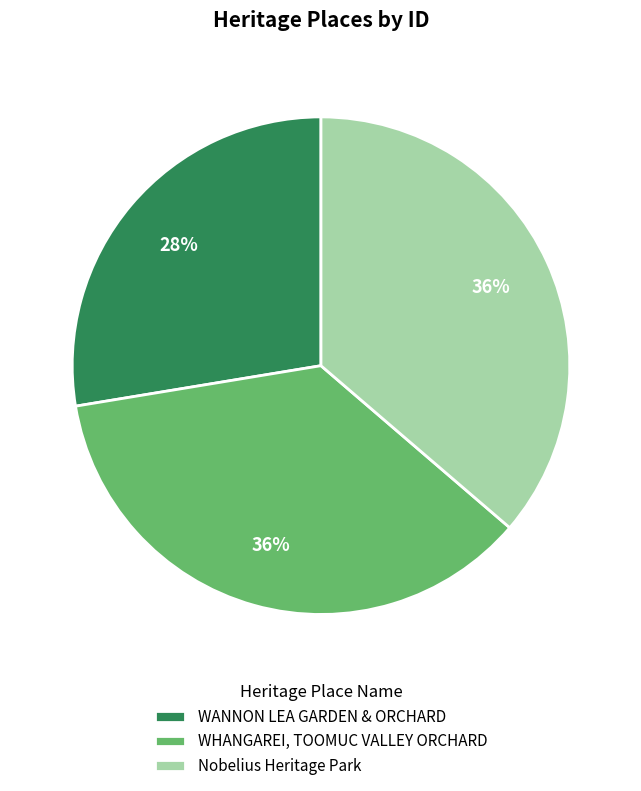

Do Nobelius Heritage Park and WHANGAREI, TOOMUC VALLEY ORCHARD together represent more than half of the pie?

Yes